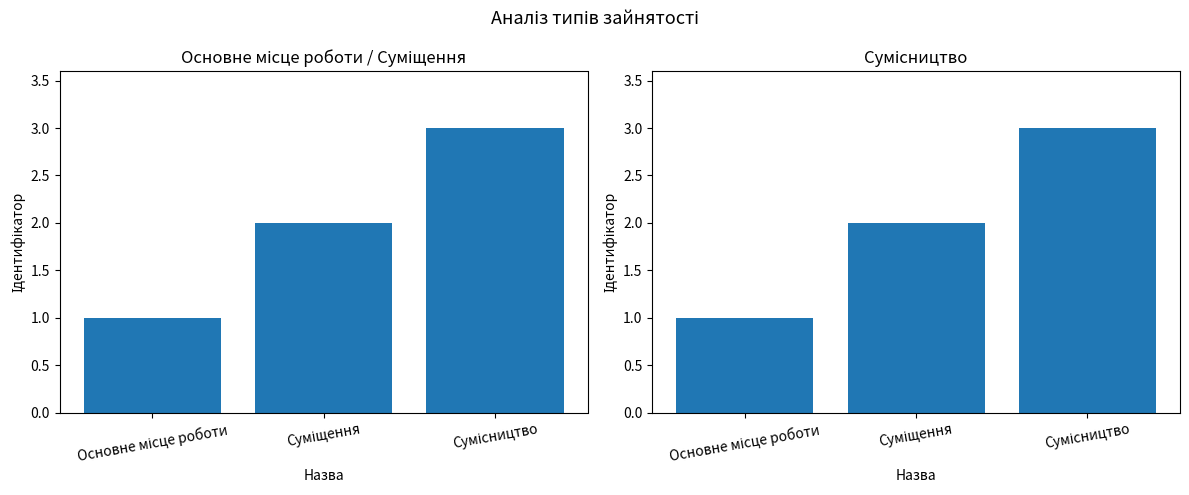

What is the sum of the values at Основне місце роботи and Сумісництво?

4